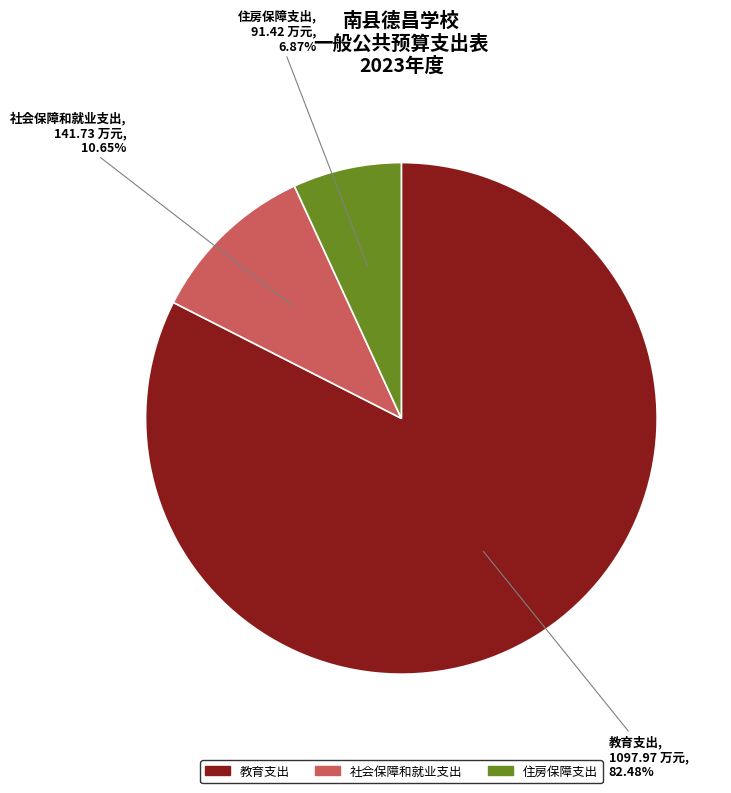

Which slice is the largest?

教育支出